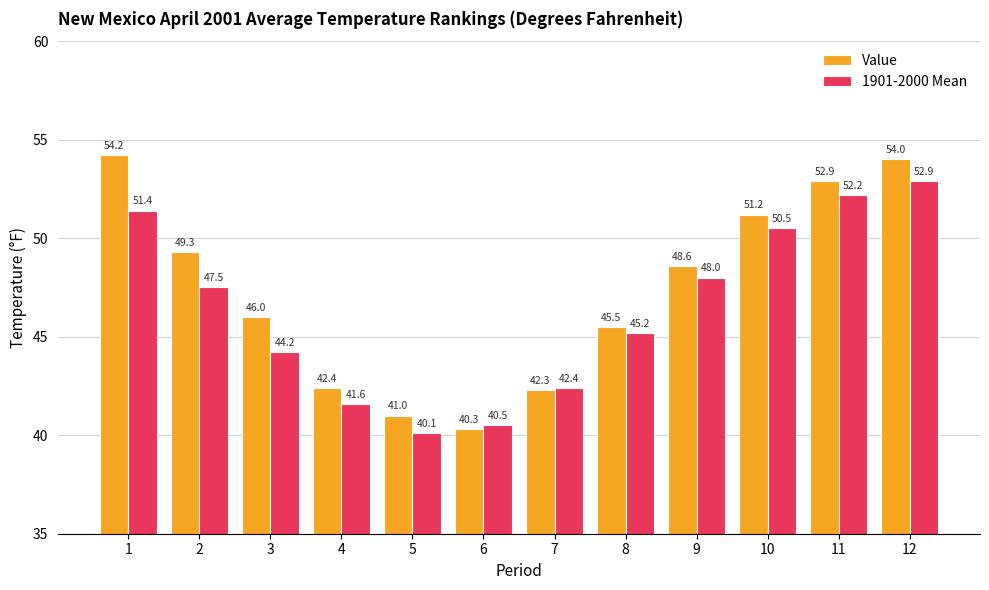

Is it true that 1901-2000 Mean equals 40.5 at 6?

True